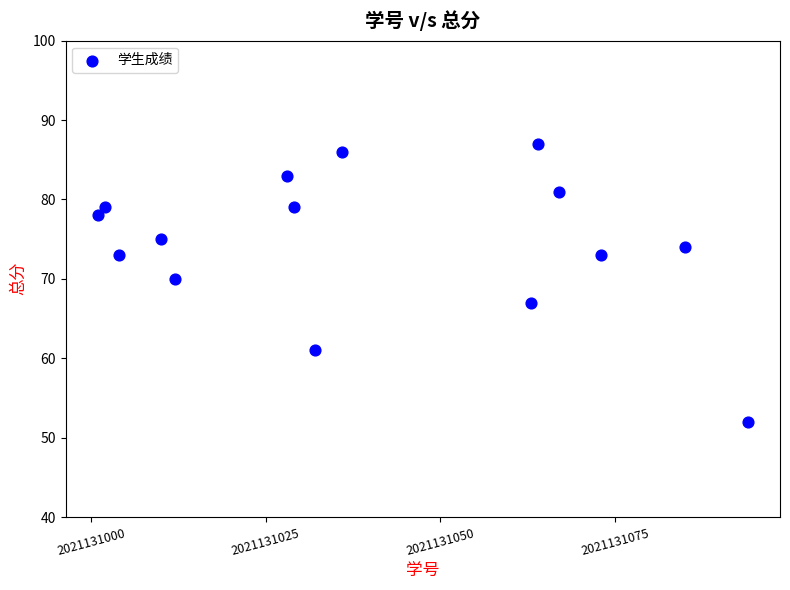

What Y value in the scatter plot is closest to 69?

70